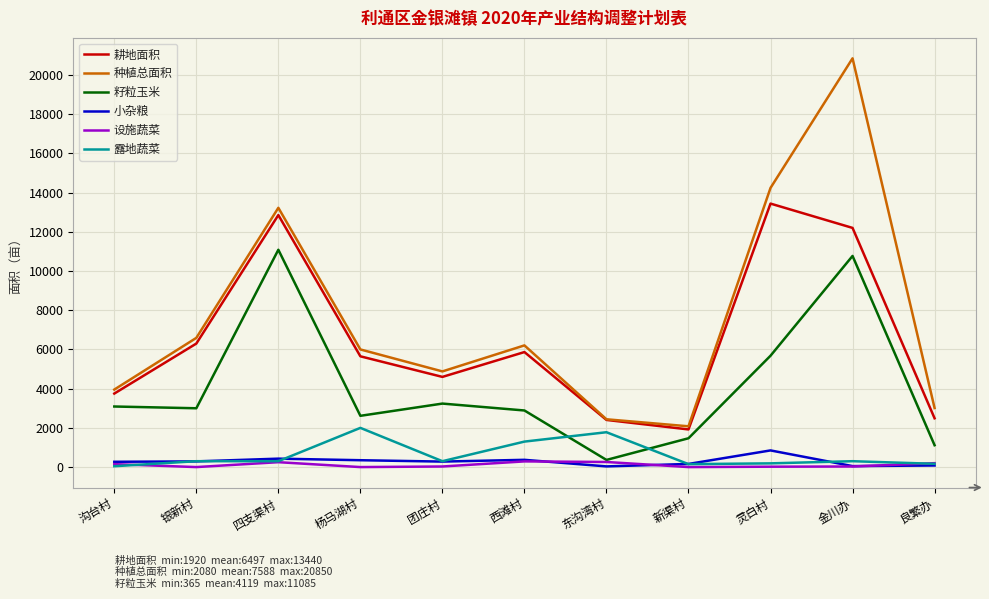

Is the value of 籽粒玉米 at 新渠村 greater than the value of 小杂粮 at 四支渠村?

Yes